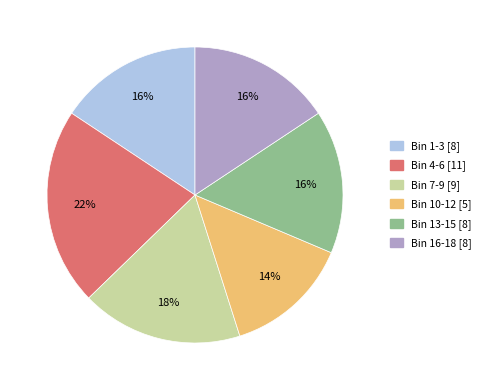

Is there any slice that represents more than half of the pie?

No